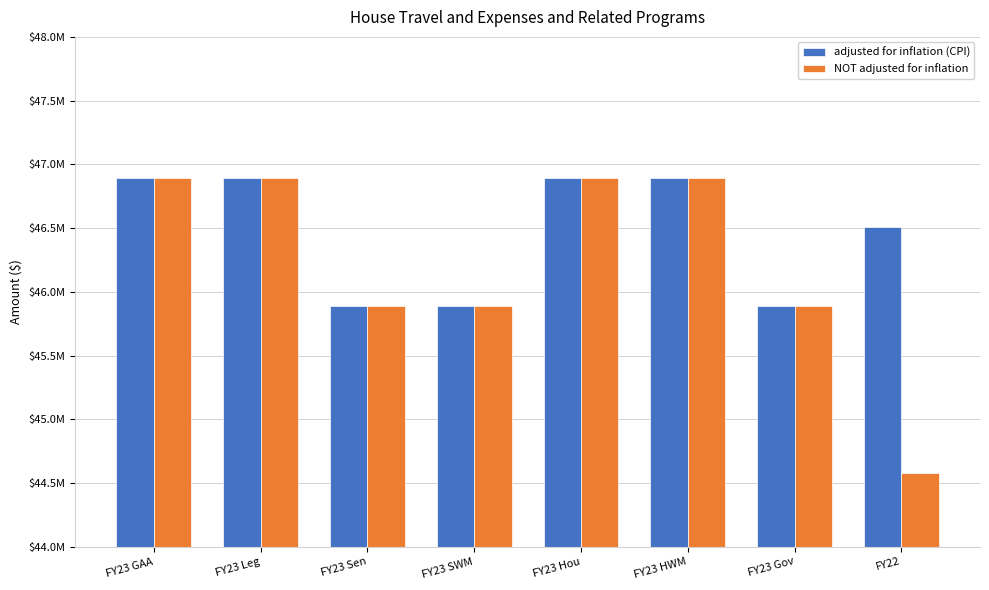

What are all the series names shown in the legend?

adjusted for inflation (CPI), NOT adjusted for inflation